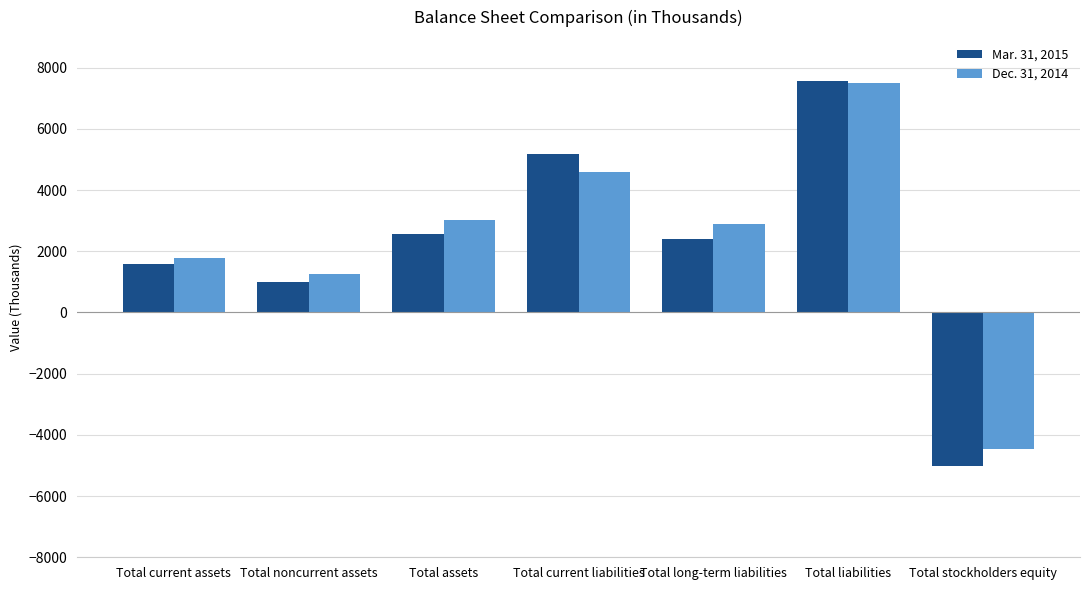

The Dec. 31, 2014 series shows 4448 at Total liabilities. True or false?

False